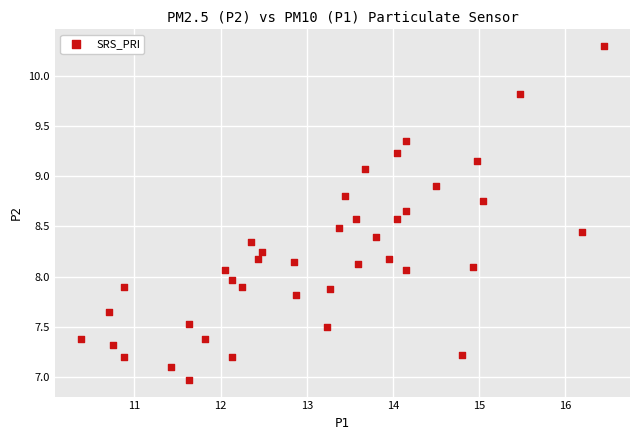

What is the range of X values (max minus min)?

6.1